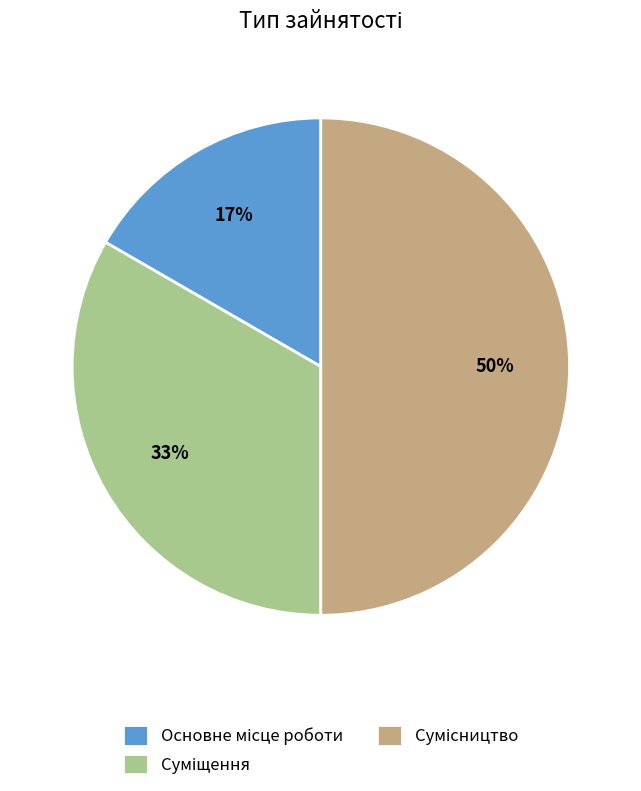

To the nearest percent, what is the average slice percentage?

33%